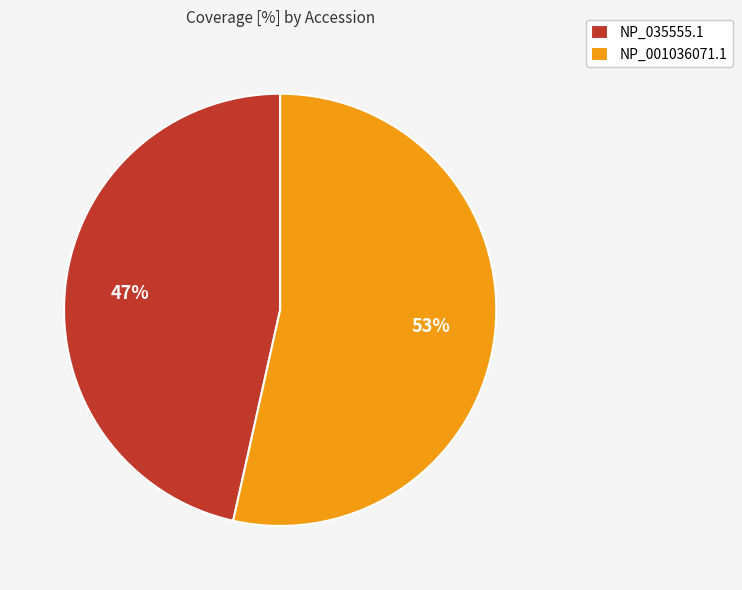

Is there any slice that represents more than half of the pie?

Yes